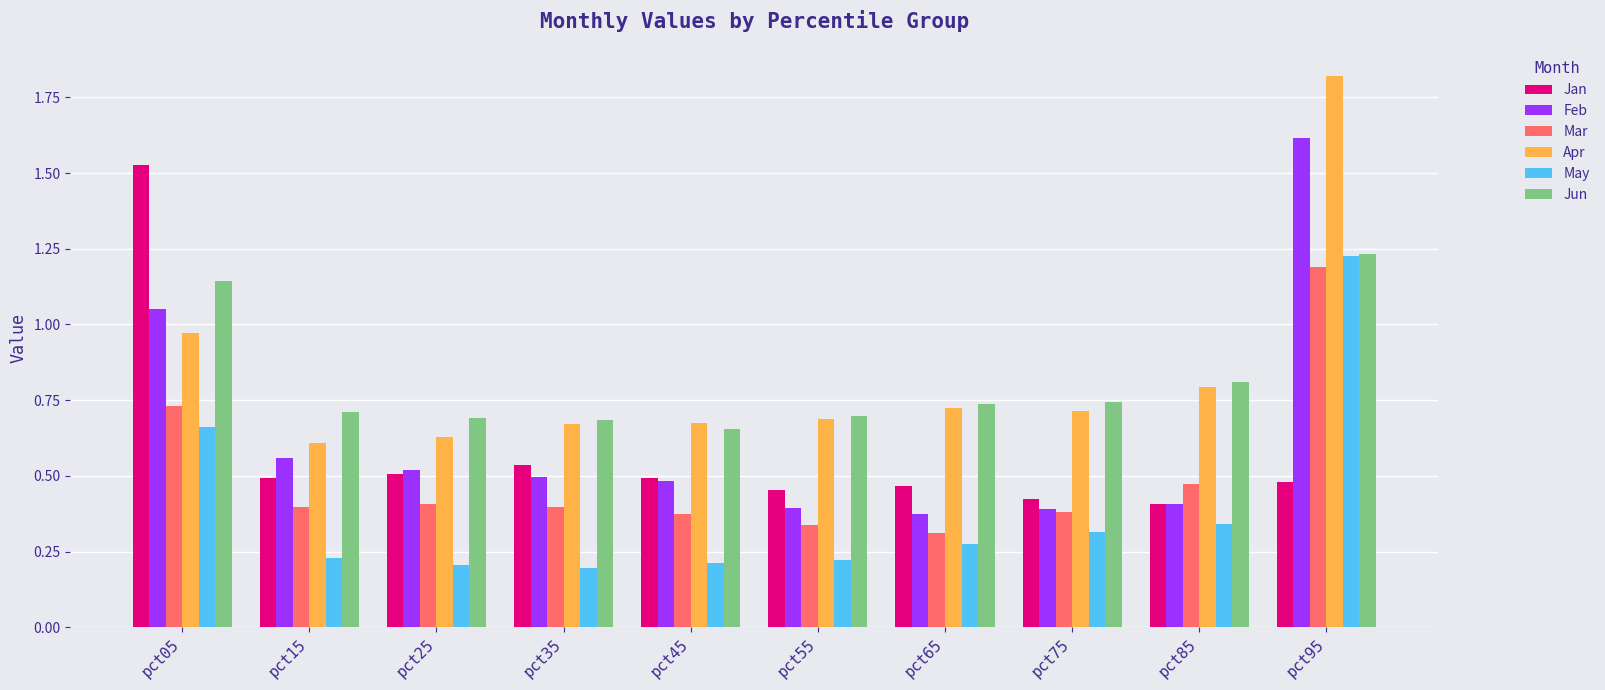

What is the sum of all Feb values?

6.3